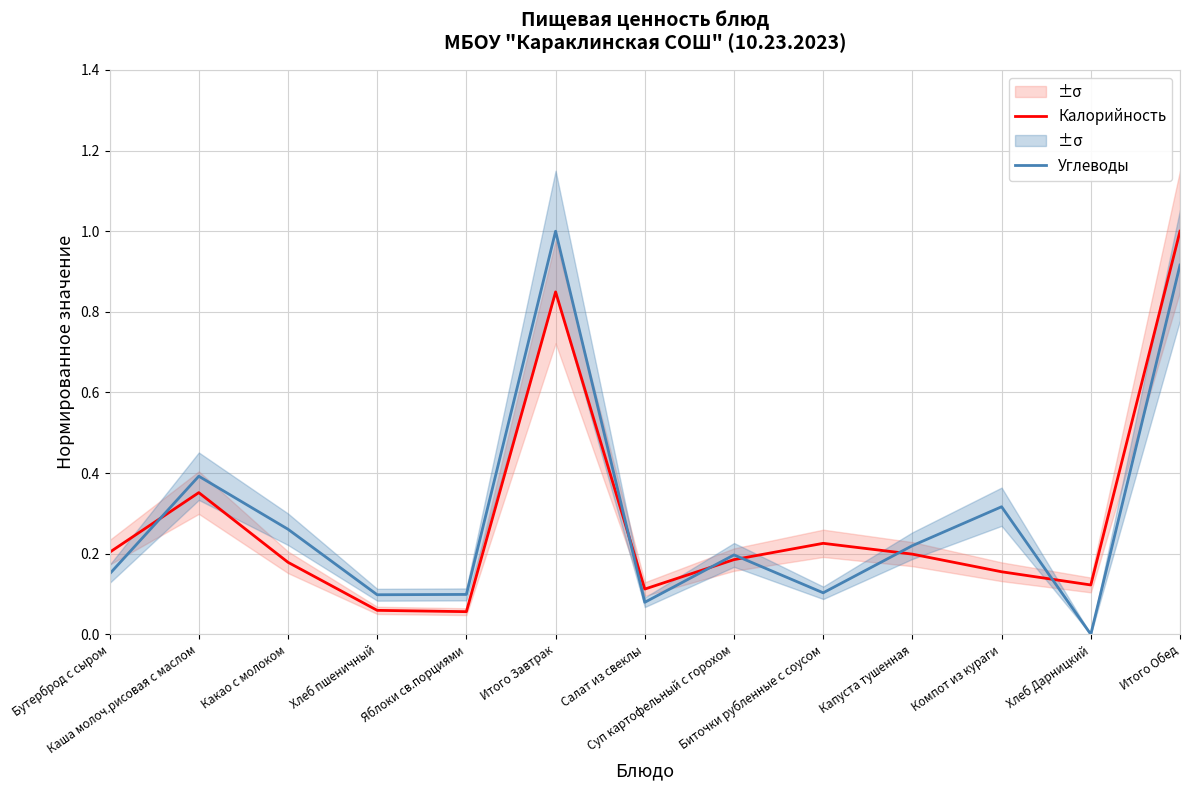

What is the total value across all series at Хлеб пшеничный?

0.2